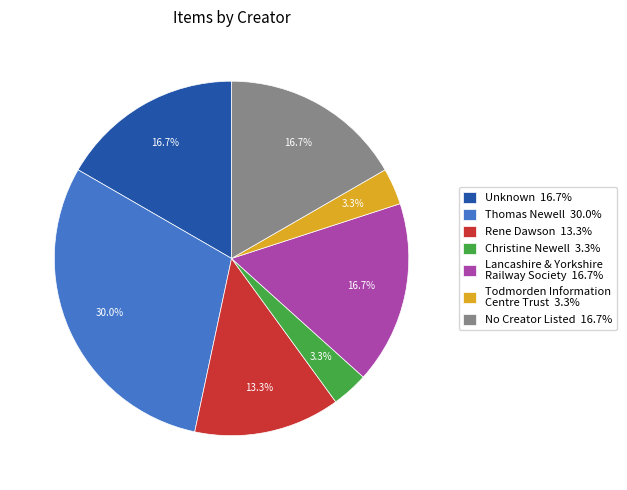

Which category has the biggest portion of the pie?

Thomas Newell 30.0%